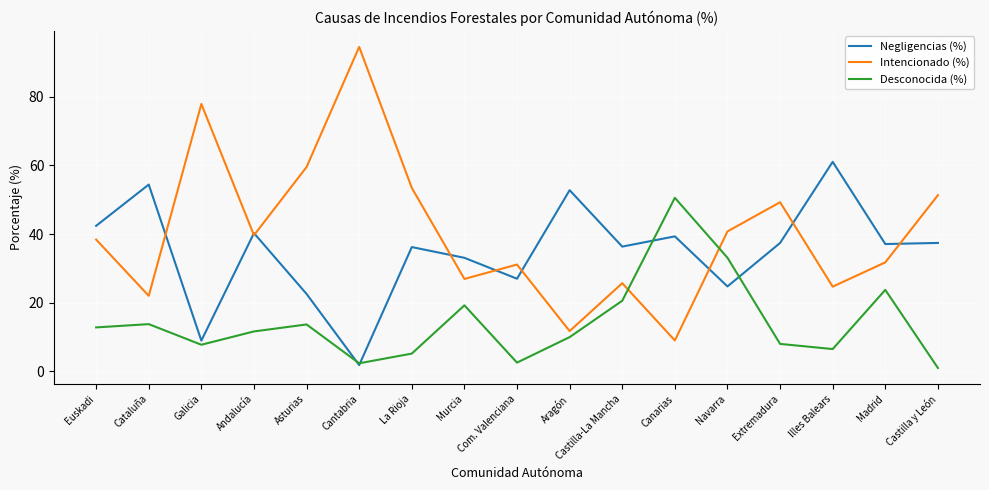

The Intencionado (%) series shows 9.0 at Canarias. True or false?

True